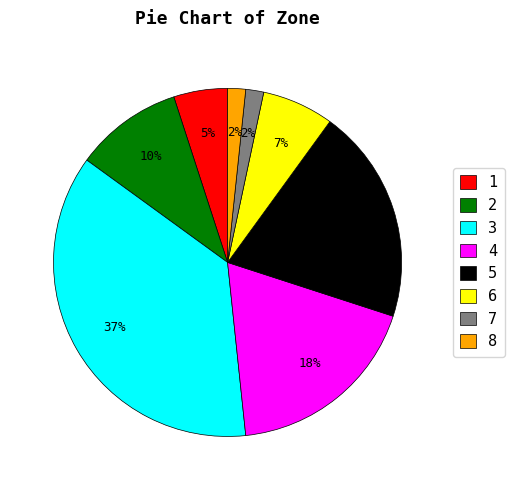

Which slice is the largest?

3